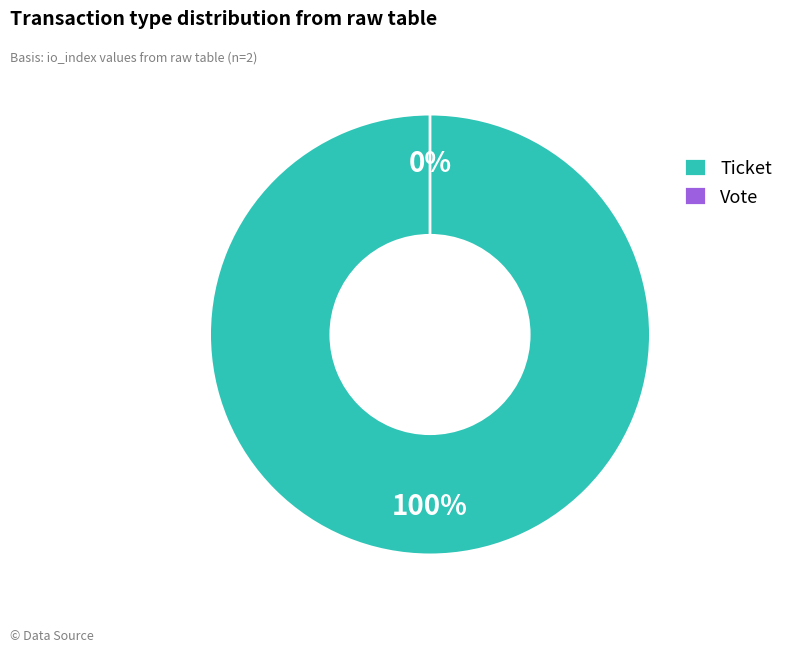

Does Vote account for over 50% of the chart?

No